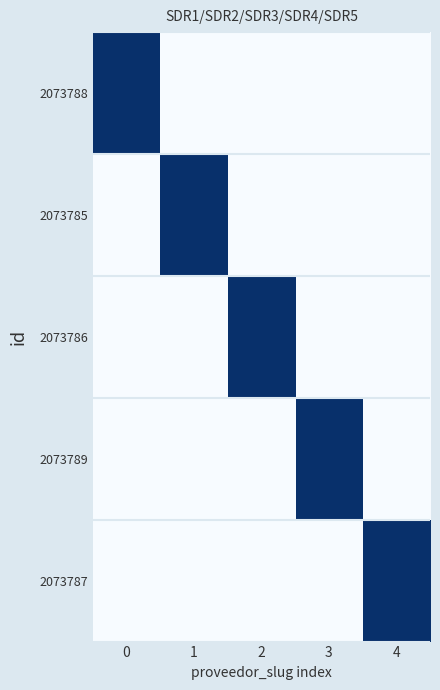

Reading right to left, extract all data points from this chart.

2073788: 4=0	3=0	2=0	1=0	0=1
2073785: 4=0	3=0	2=0	1=1	0=0
2073786: 4=0	3=0	2=1	1=0	0=0
2073789: 4=0	3=1	2=0	1=0	0=0
2073787: 4=1	3=0	2=0	1=0	0=0